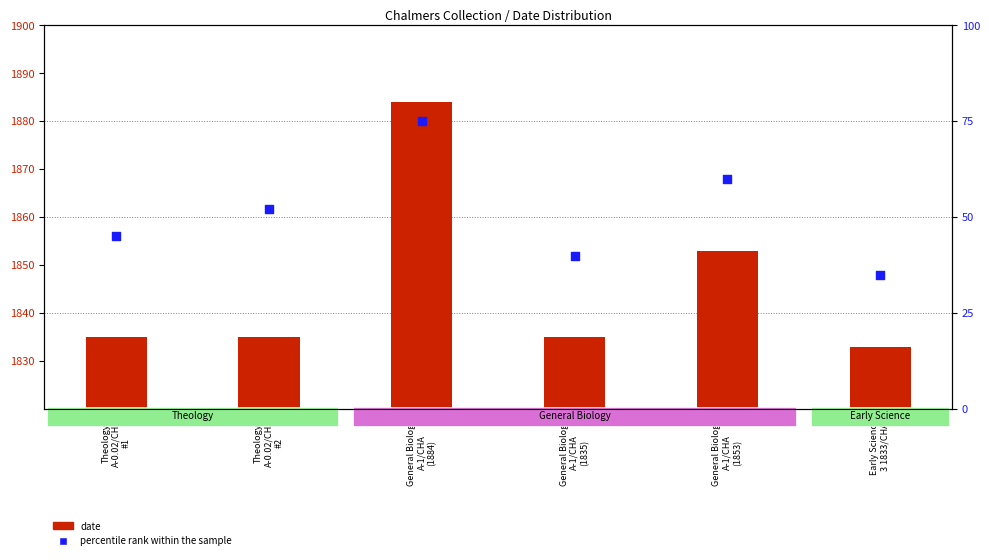

Which series has the widest spread of Y values?

date